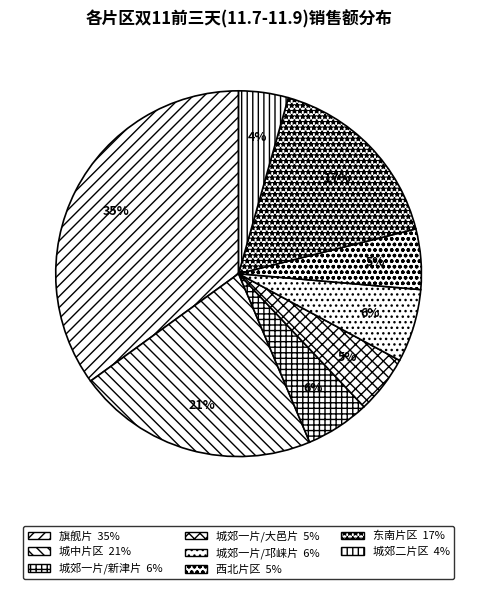

Rank the categories by value from lowest to highest.

城郊二片区, 城郊一片/大邑片, 西北片区, 城郊一片/新津片, 城郊一片/邛崃片, 东南片区, 城中片区, 旗舰片